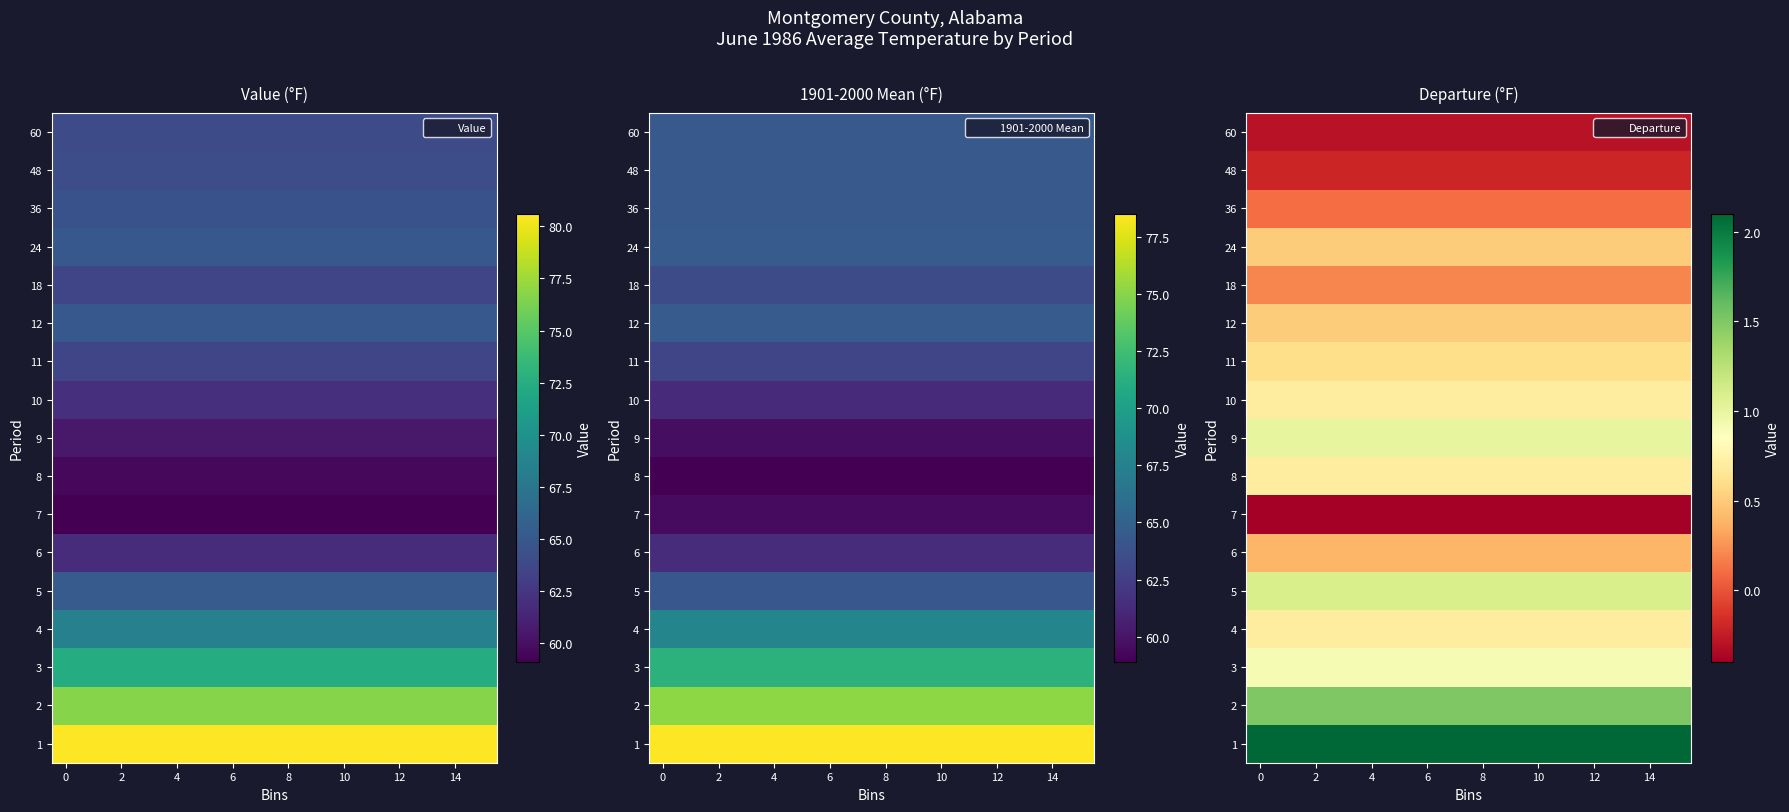

List the series in order of their peak value, highest first.

1, 2, 5, 9, 3, 4, 8, 10, 11, 12, 24, 6, 18, 36, 48, 60, 7